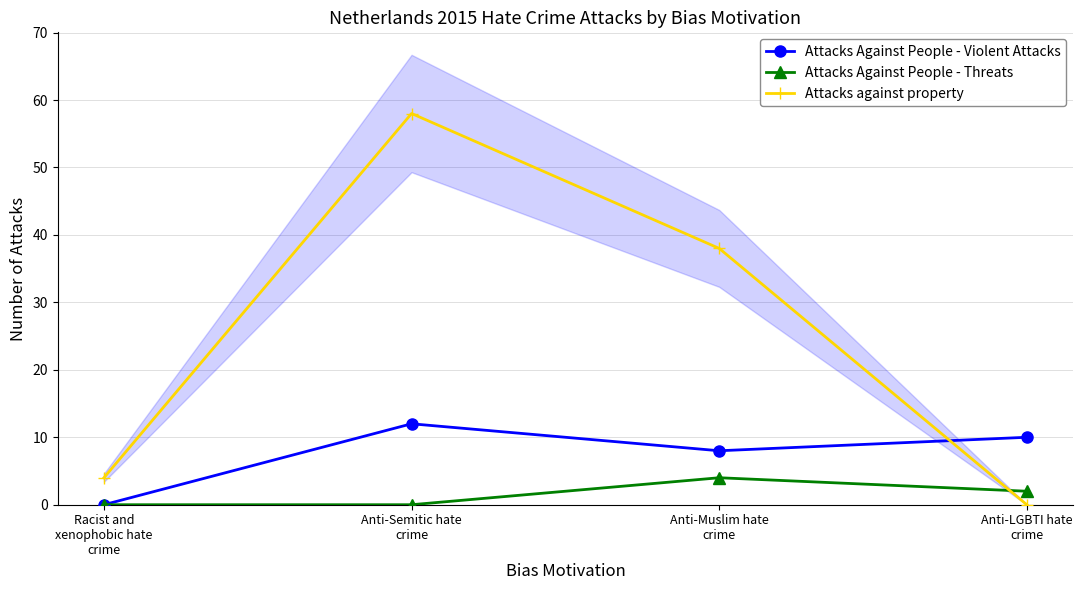

What is the average value of the Attacks Against People - Violent Attacks series?

8